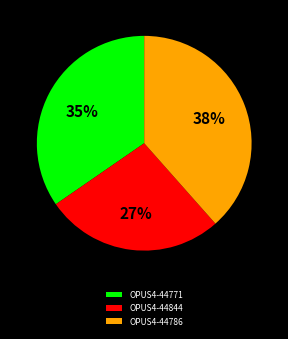

Do OPUS4-44771 and OPUS4-44844 together represent more than half of the pie?

Yes